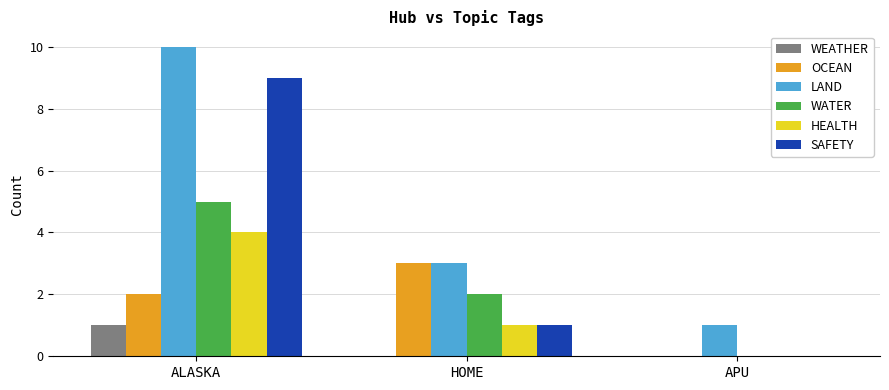

Is the value of WATER at HOME greater than the value of WEATHER at APU?

Yes